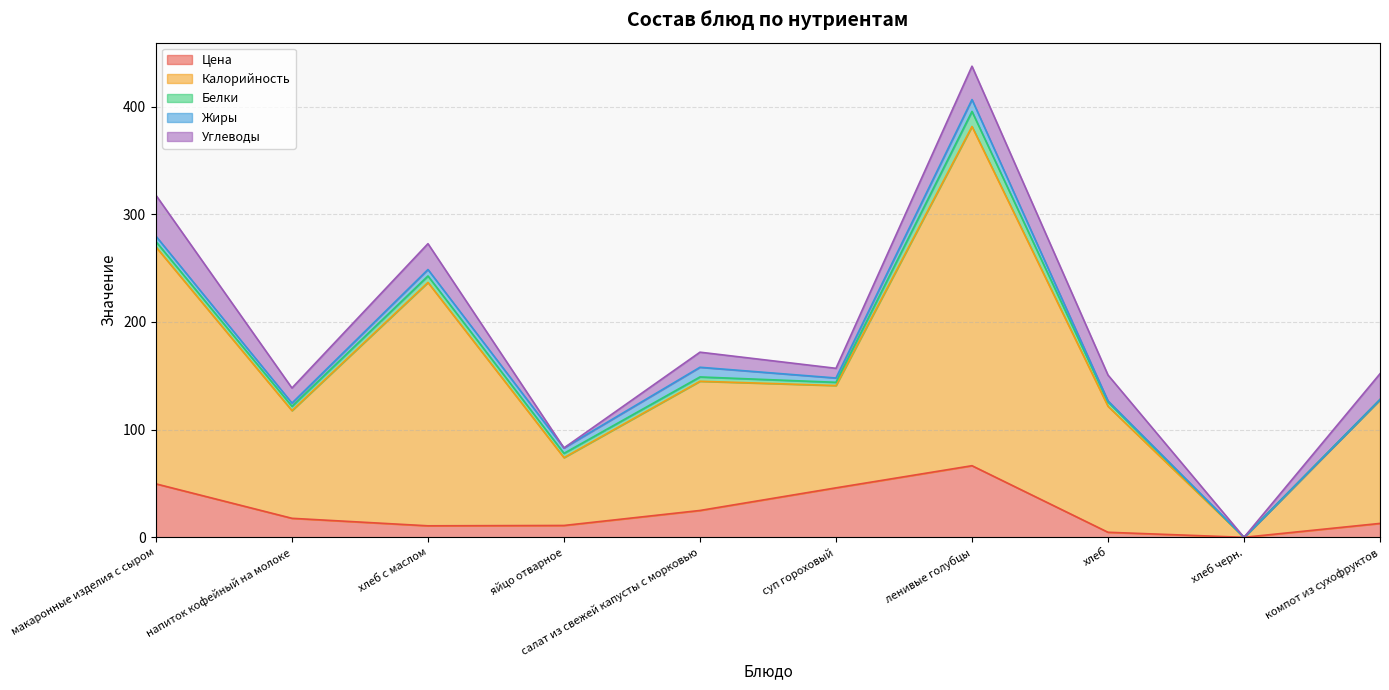

Which series has the widest spread of values?

Калорийность